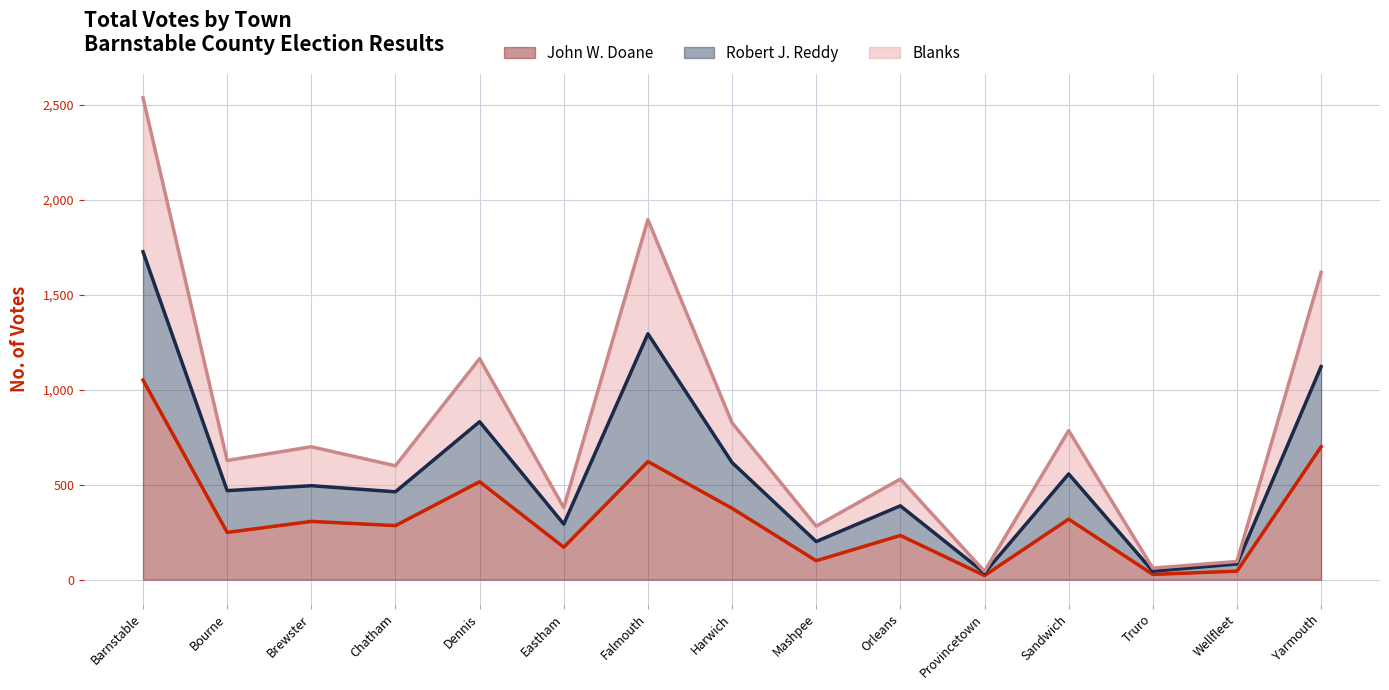

Which category has the highest value in the John W. Doane series?

Barnstable